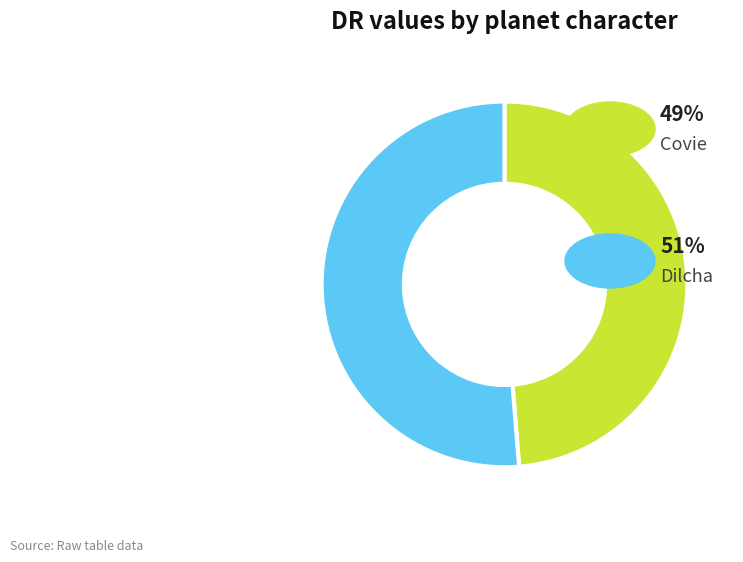

Count the number of slices in the pie.

2